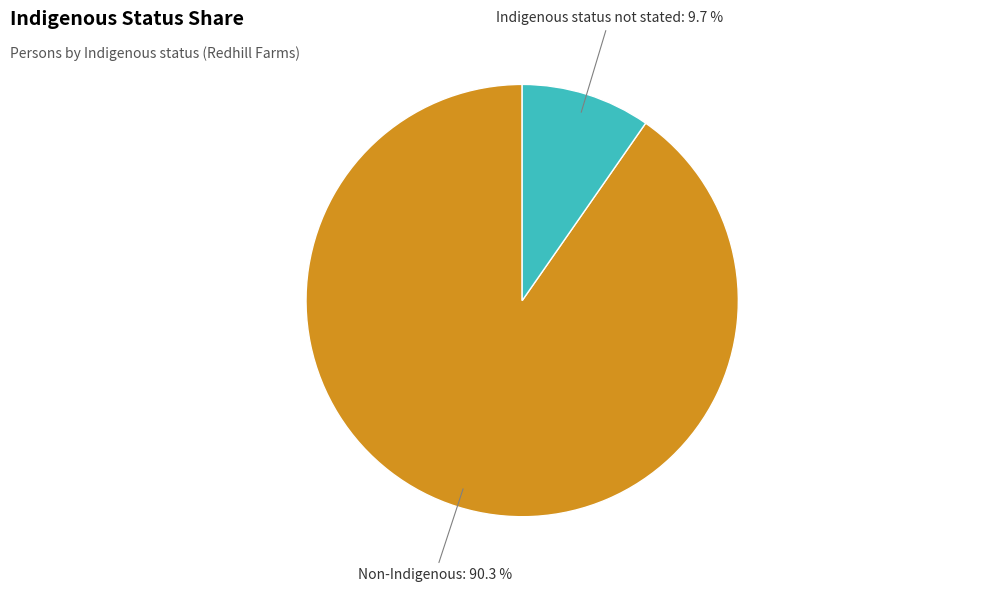

Rank the categories by value from highest to lowest.

Non-Indigenous, Indigenous status not stated